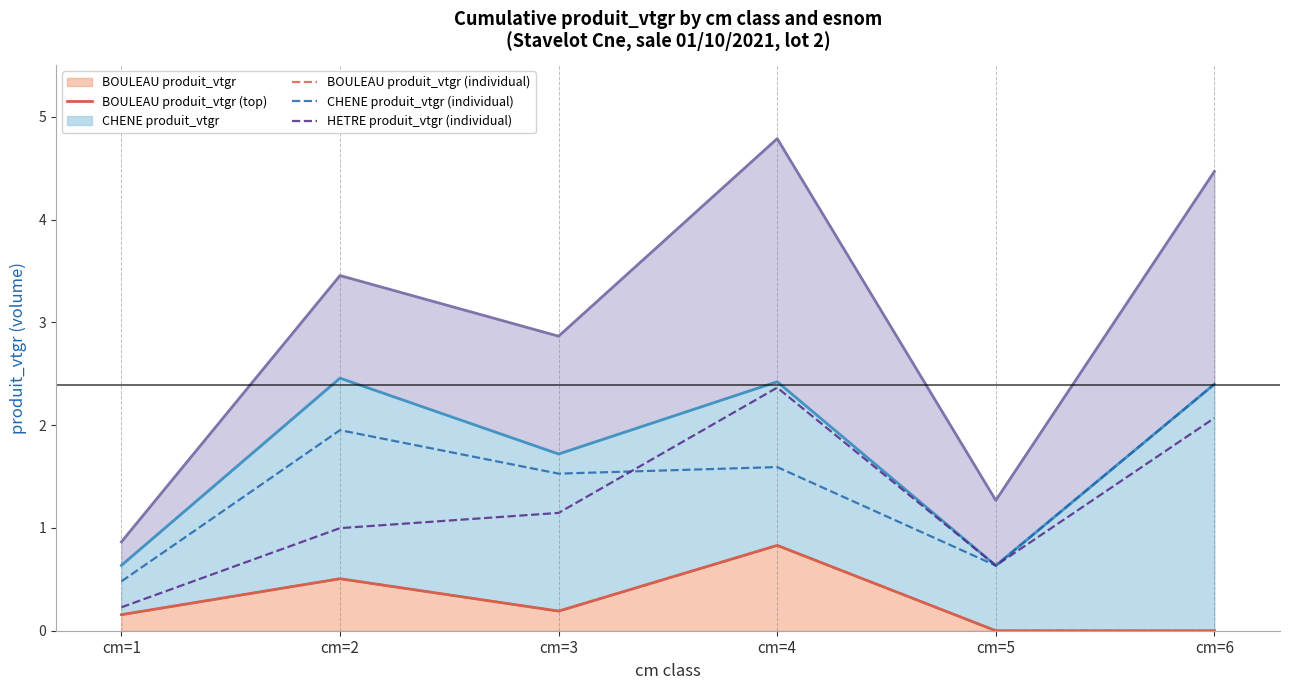

True or false: BOULEAU produit_vtgr (individual) and CHENE produit_vtgr (individual) intersect in this chart.

False